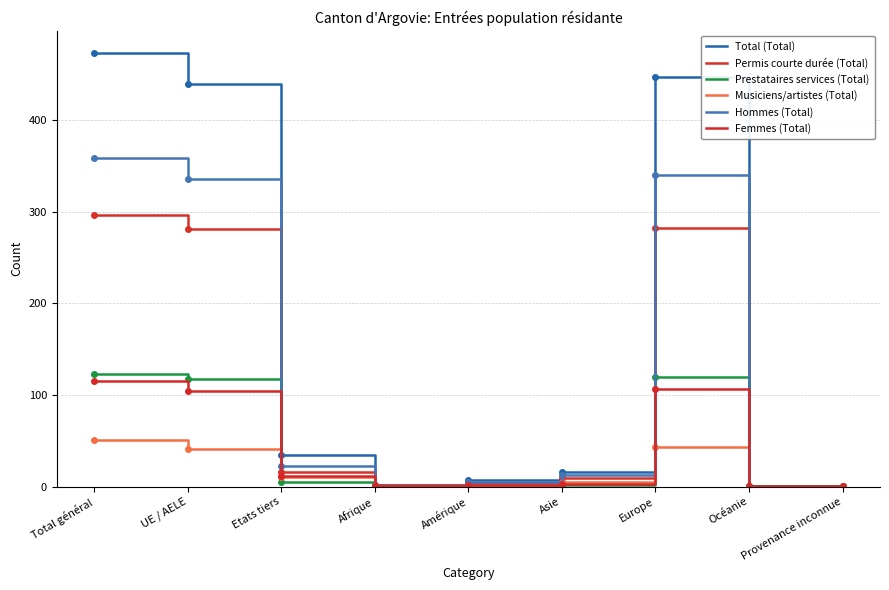

What is the sum of the Permis courte durée (Total) values at Etats tiers and UE / AELE?

297